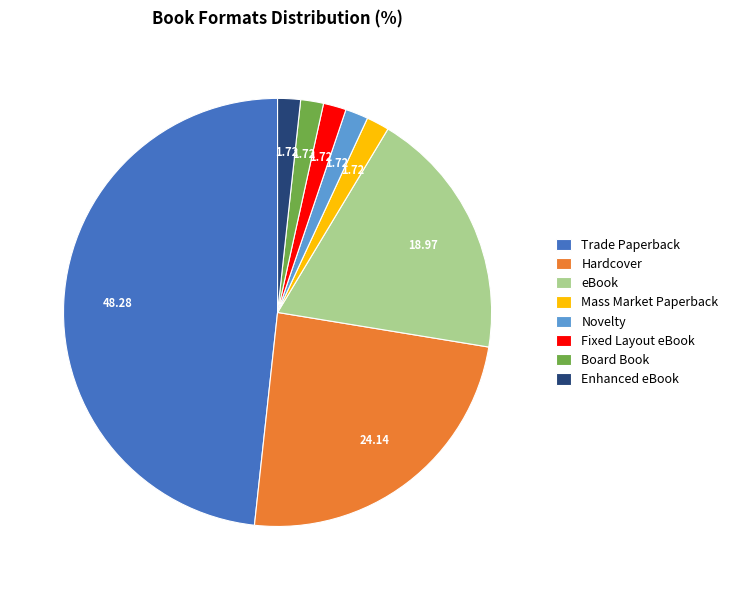

Approximately how many times larger is the value at Enhanced eBook compared to Fixed Layout eBook?

1.0